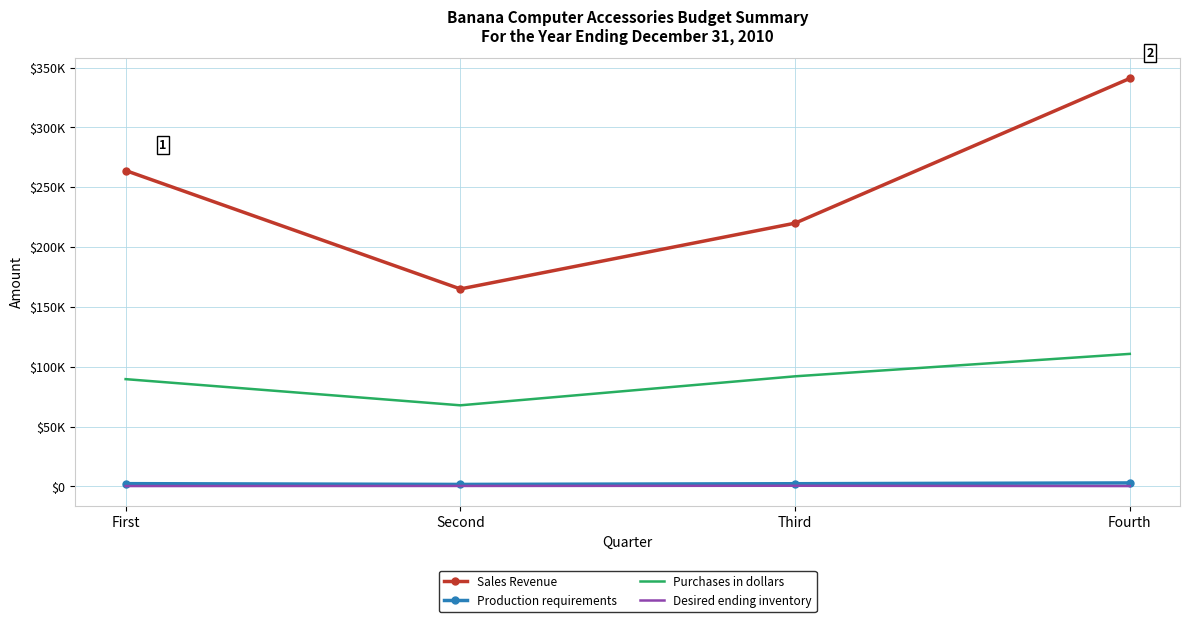

Is it true that Purchases in dollars equals 110720 at Fourth?

True